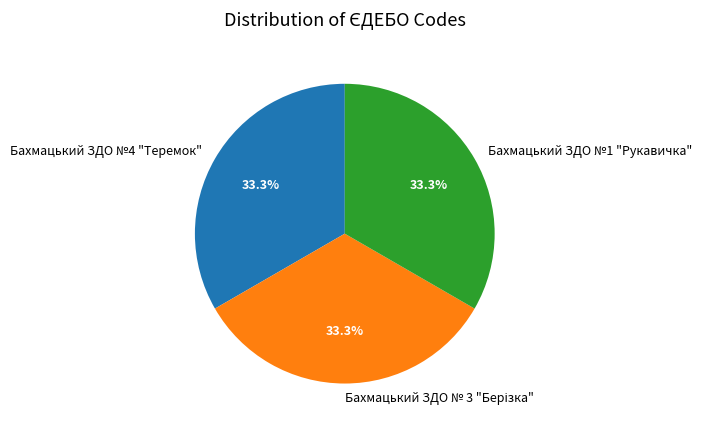

To the nearest percent, what portion does Бахмацький ЗДО №1 "Рукавичка" represent?

33%